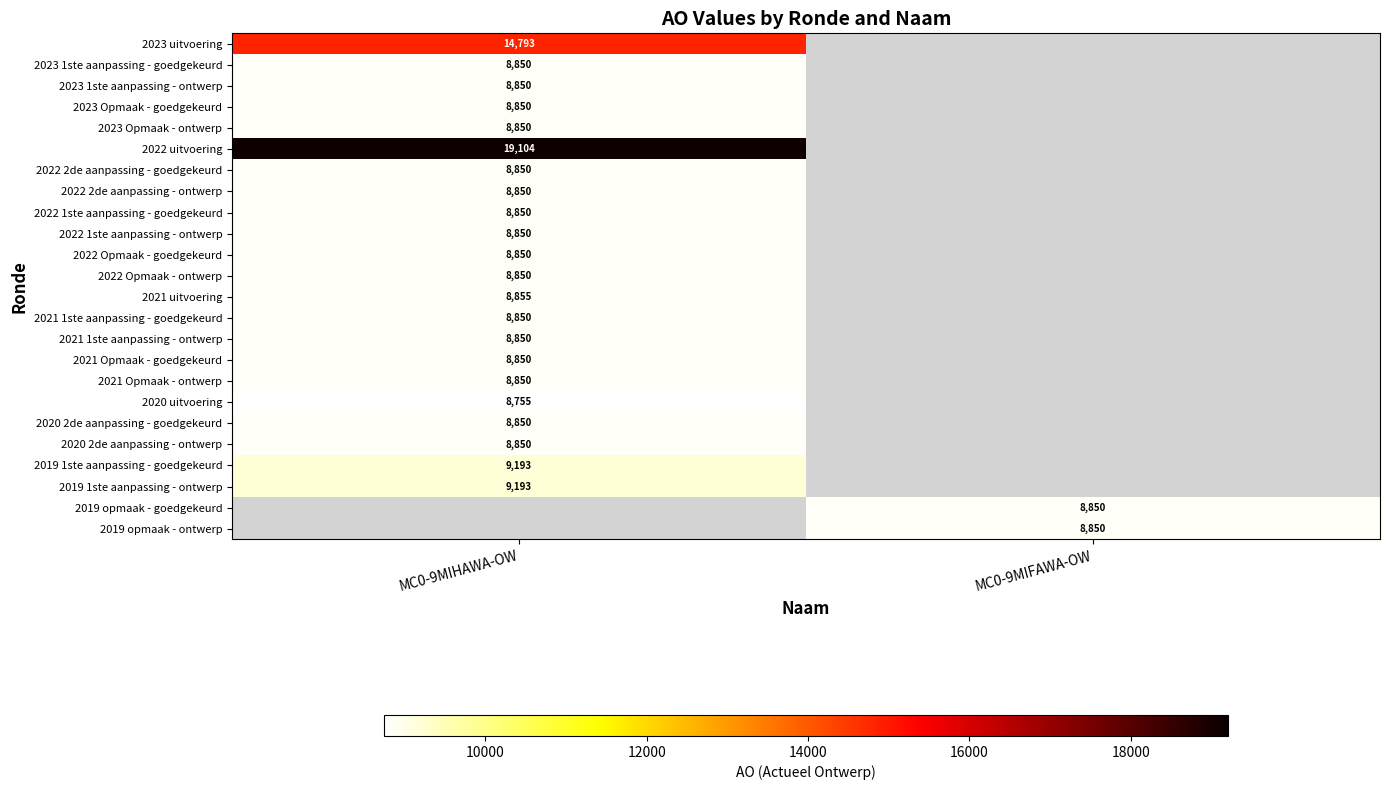

The value of 2021 uitvoering at MC0-9MIHAWA-OW is 1870. True or false?

False